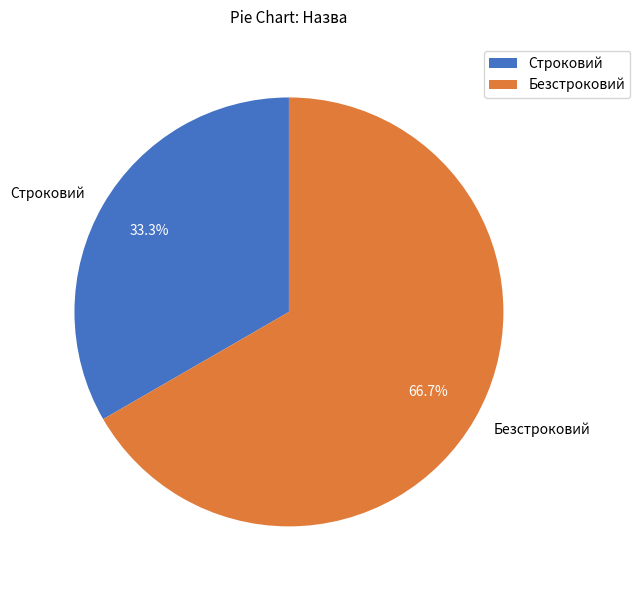

True or false: Безстроковий accounts for 67% of the total.

True